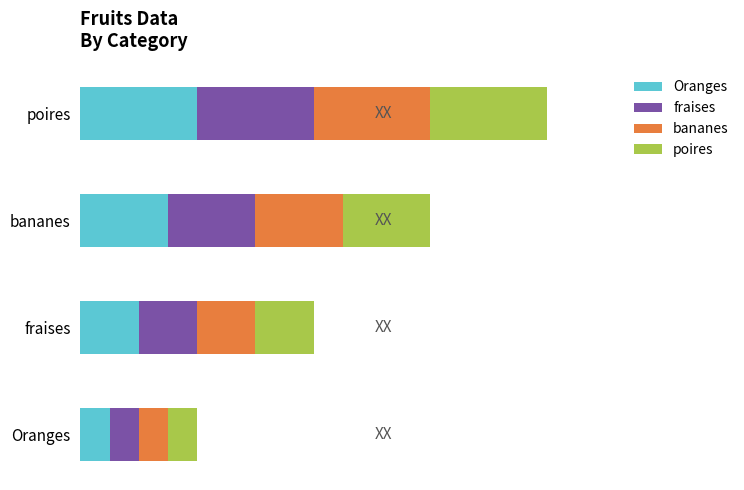

Which series has the largest total across all categories?

Oranges